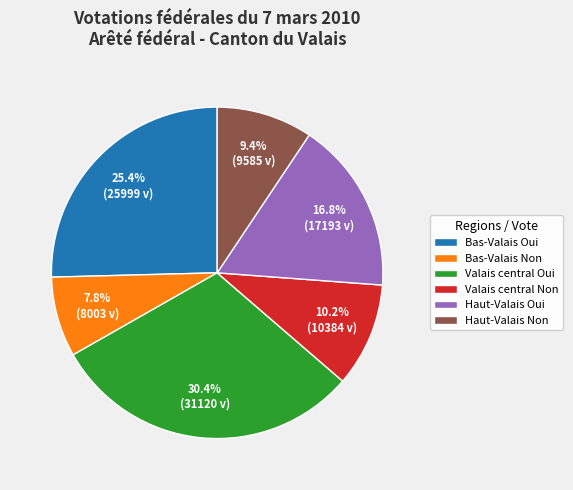

Rank the categories by value from lowest to highest.

Bas-Valais Non, Haut-Valais Non, Valais central Non, Haut-Valais Oui, Bas-Valais Oui, Valais central Oui